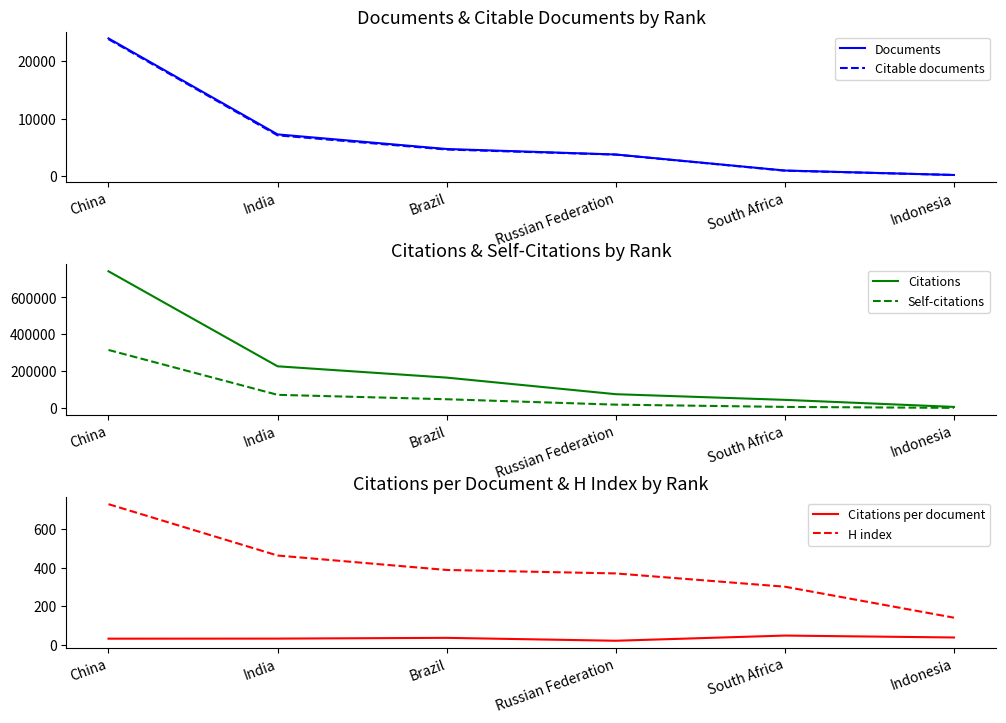

True or false: H index and Citable documents intersect in this chart.

False